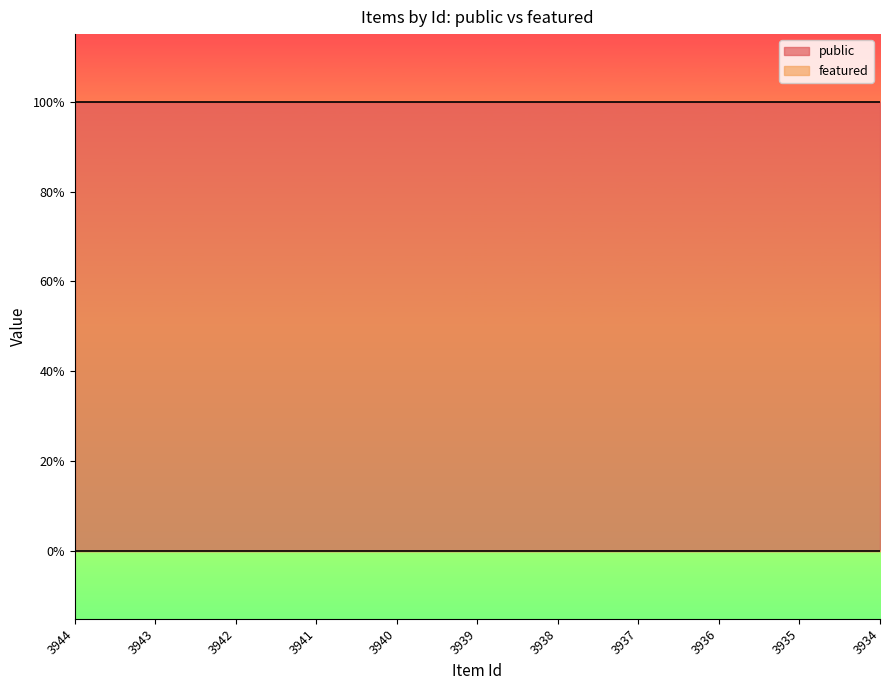

What is the total value across all series at 3943?

1